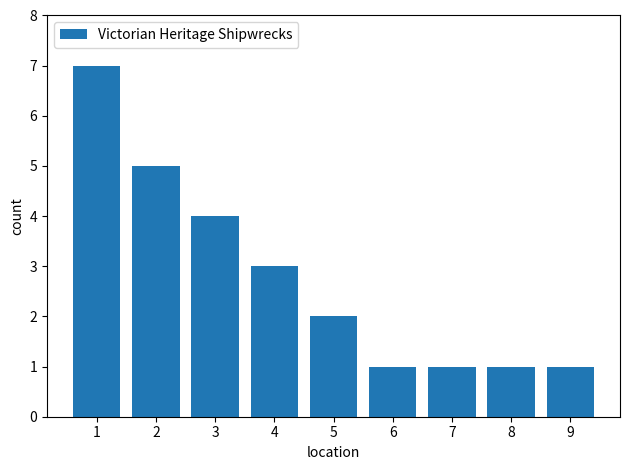

What is the sum of the values at 4 and 6?

4